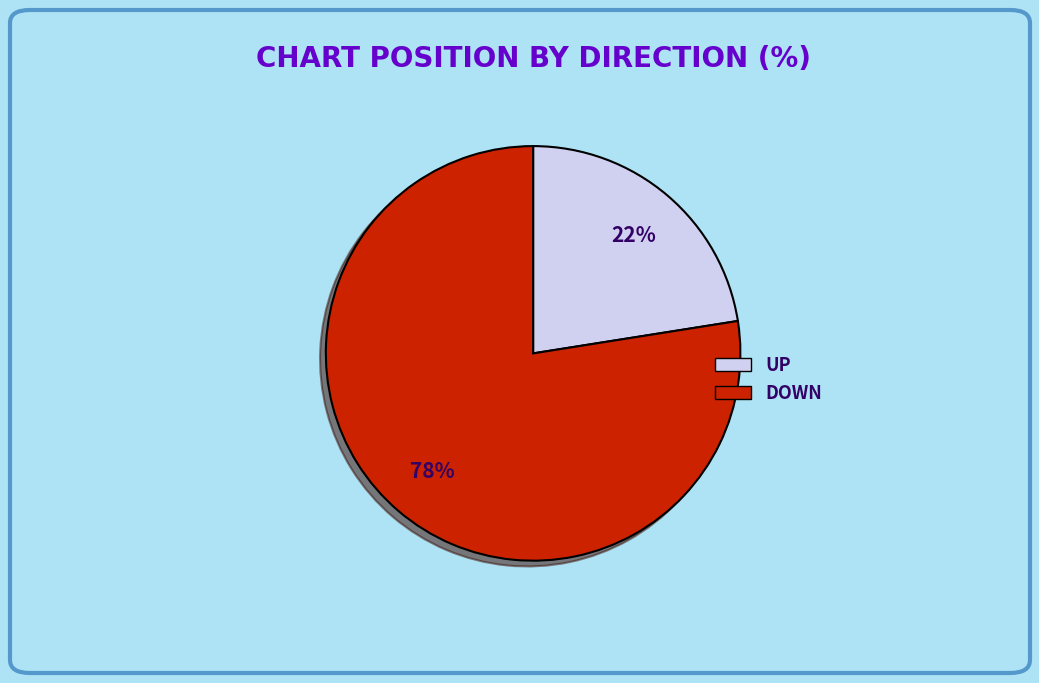

To the nearest percent, what is the average slice percentage?

50%